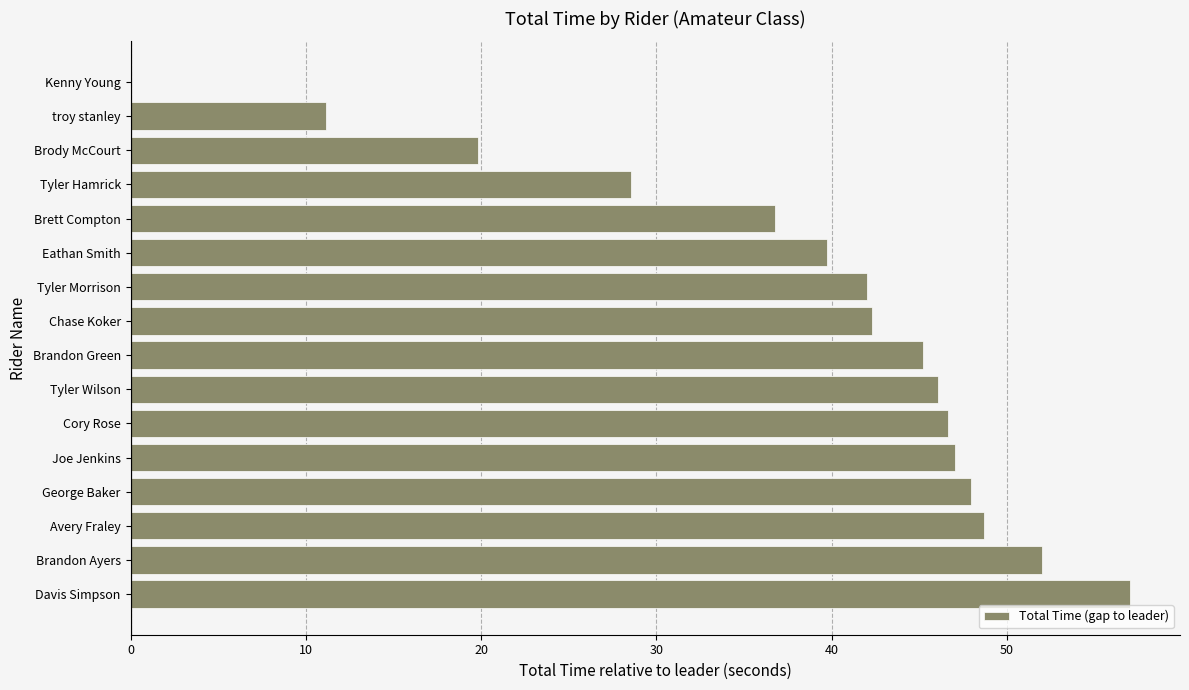

At which label is the value closest to 28?

Tyler Hamrick